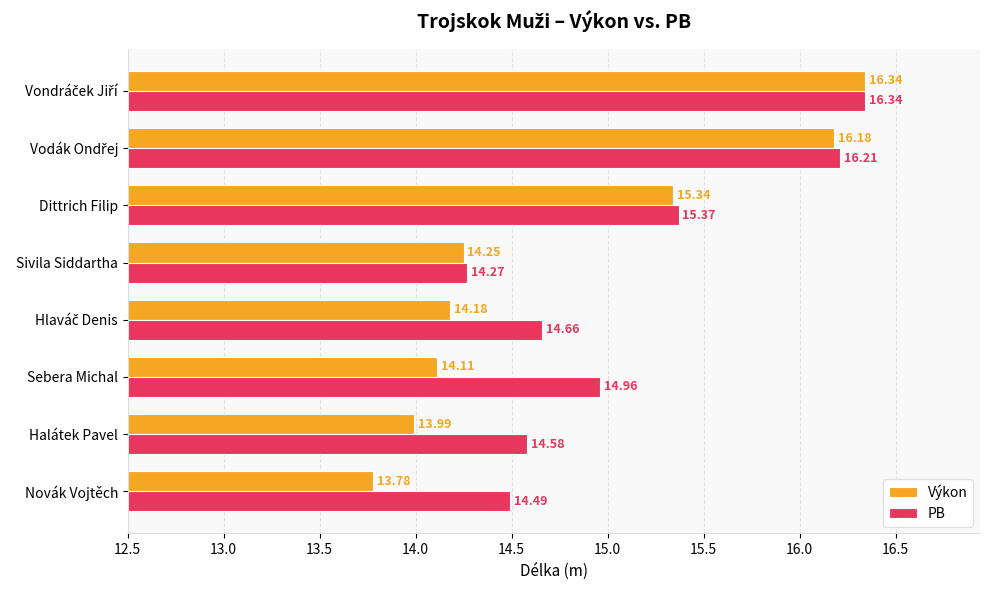

Which series changed the most between Sebera Michal and Novák Vojtěch?

PB